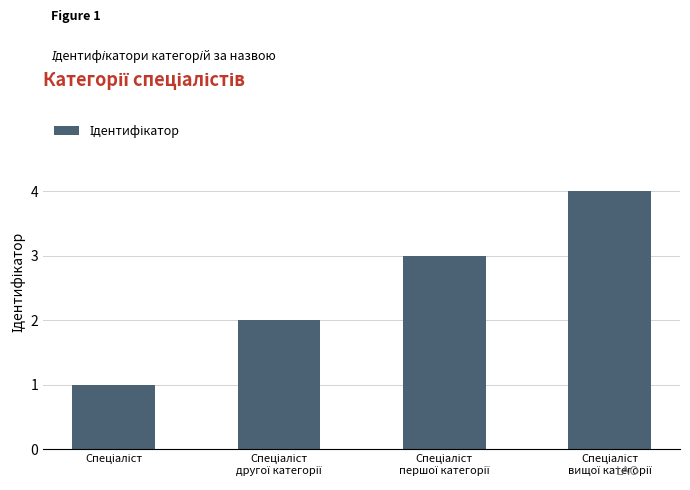

Does the chart contain stacked bars?

No